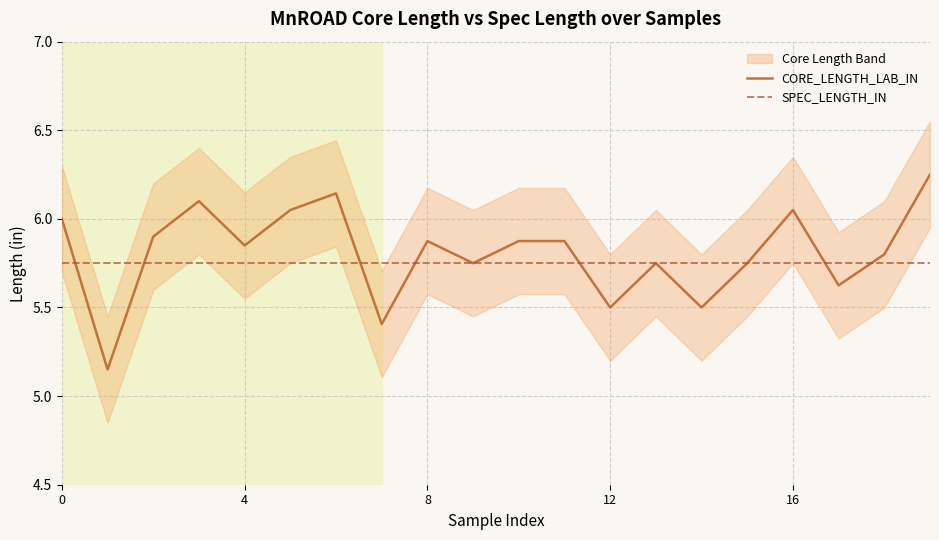

List the series in order of their overall mean, highest first.

CORE_LENGTH_LAB_IN, SPEC_LENGTH_IN